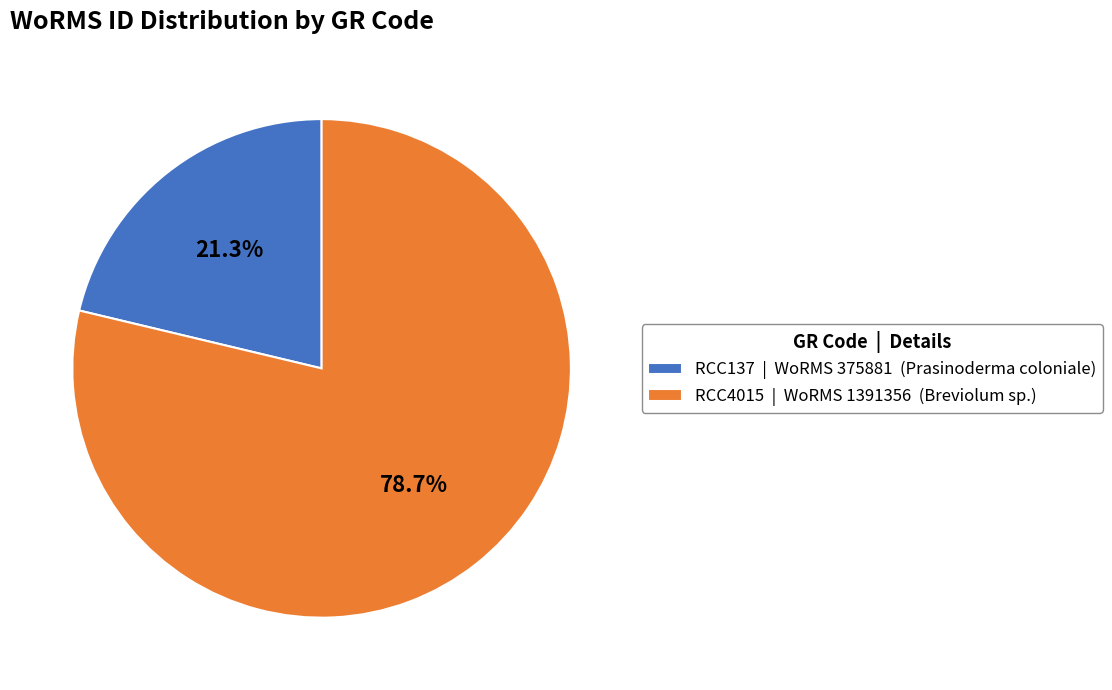

Is it true that RCC4015 is 79% of the pie?

True